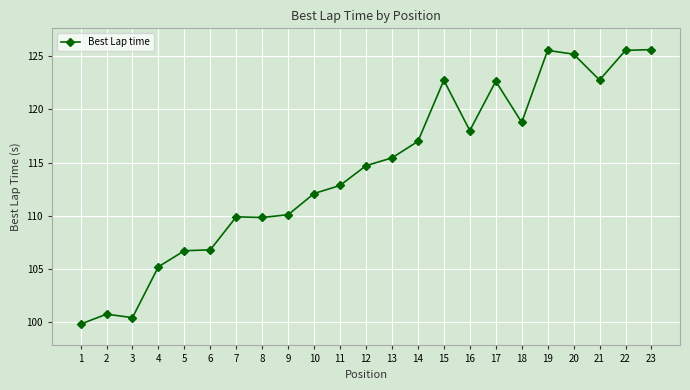

What is the difference between the values at 11 and 16?

5.2